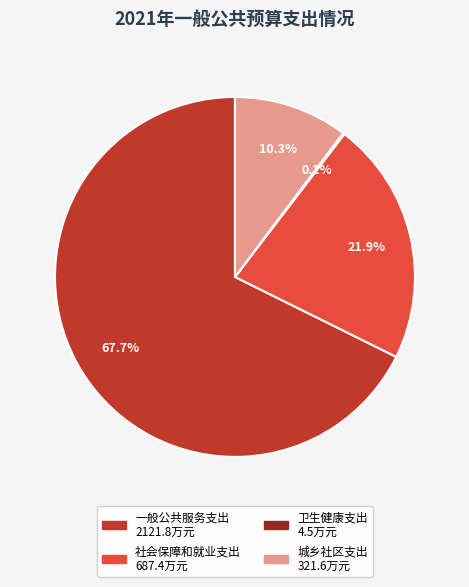

Which slice is the largest?

一般公共服务支出